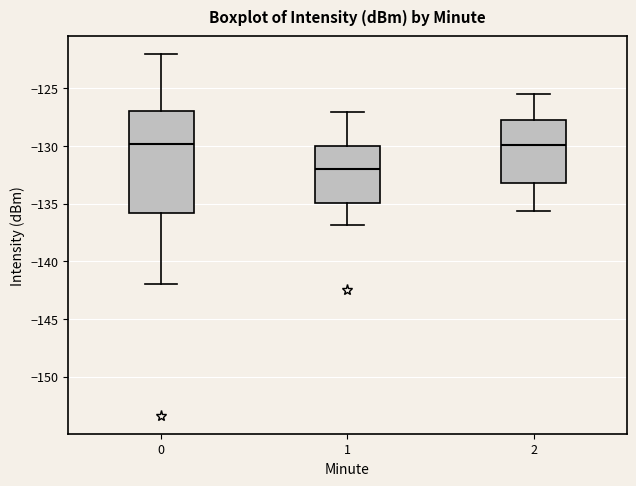

Which box has the lowest median line?

1